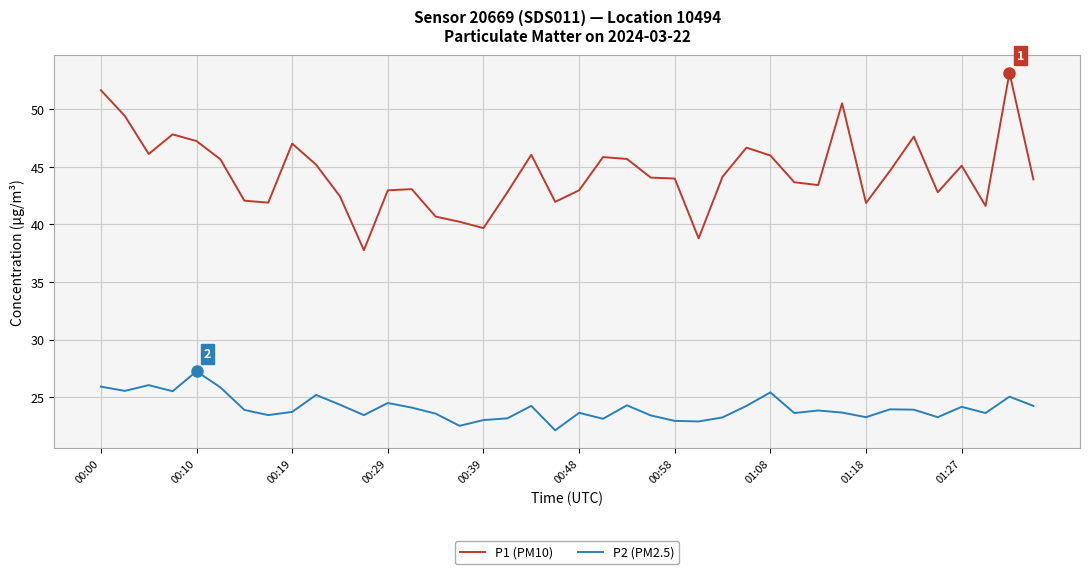

In P2 (PM2.5), how many points are lower than both neighbors (excluding endpoints)?

12